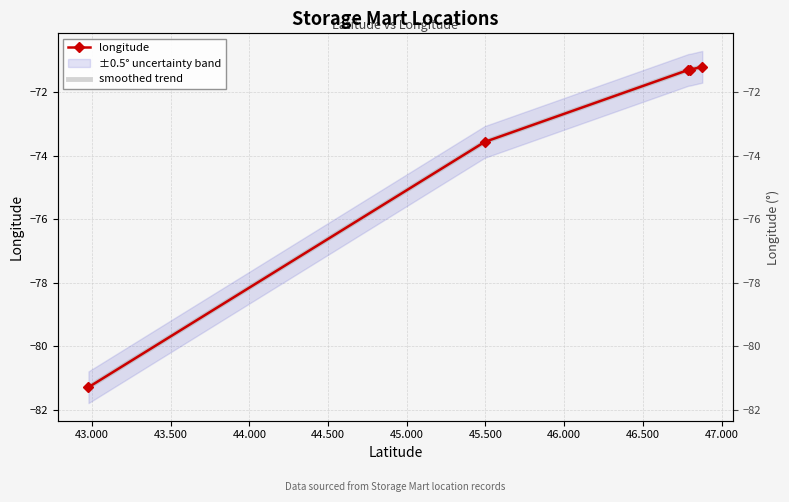

True or false: smoothed trend and longitude intersect in this chart.

False